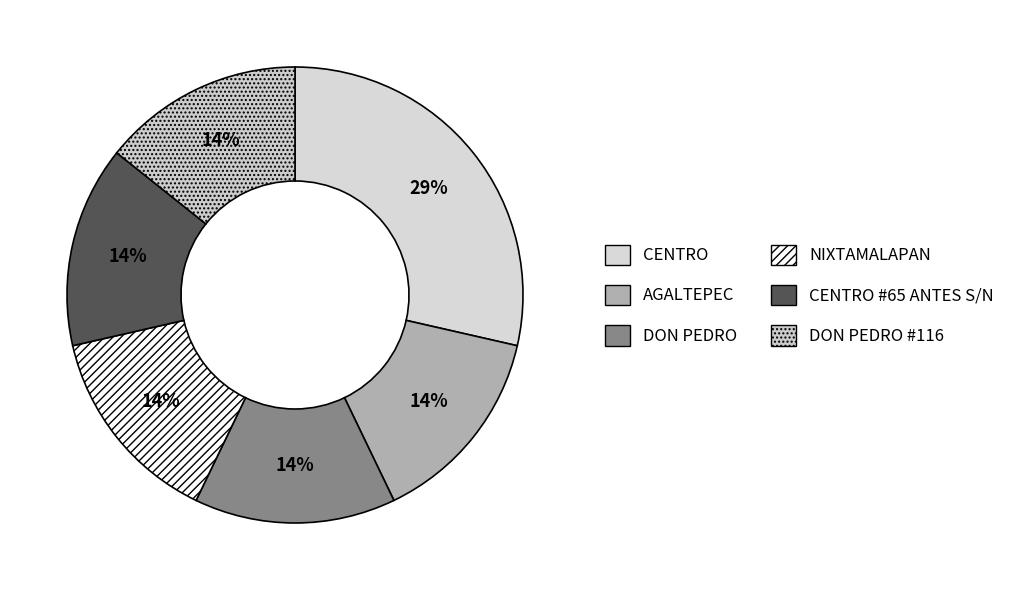

To the nearest percent, what portion does DON PEDRO #116 represent?

14%